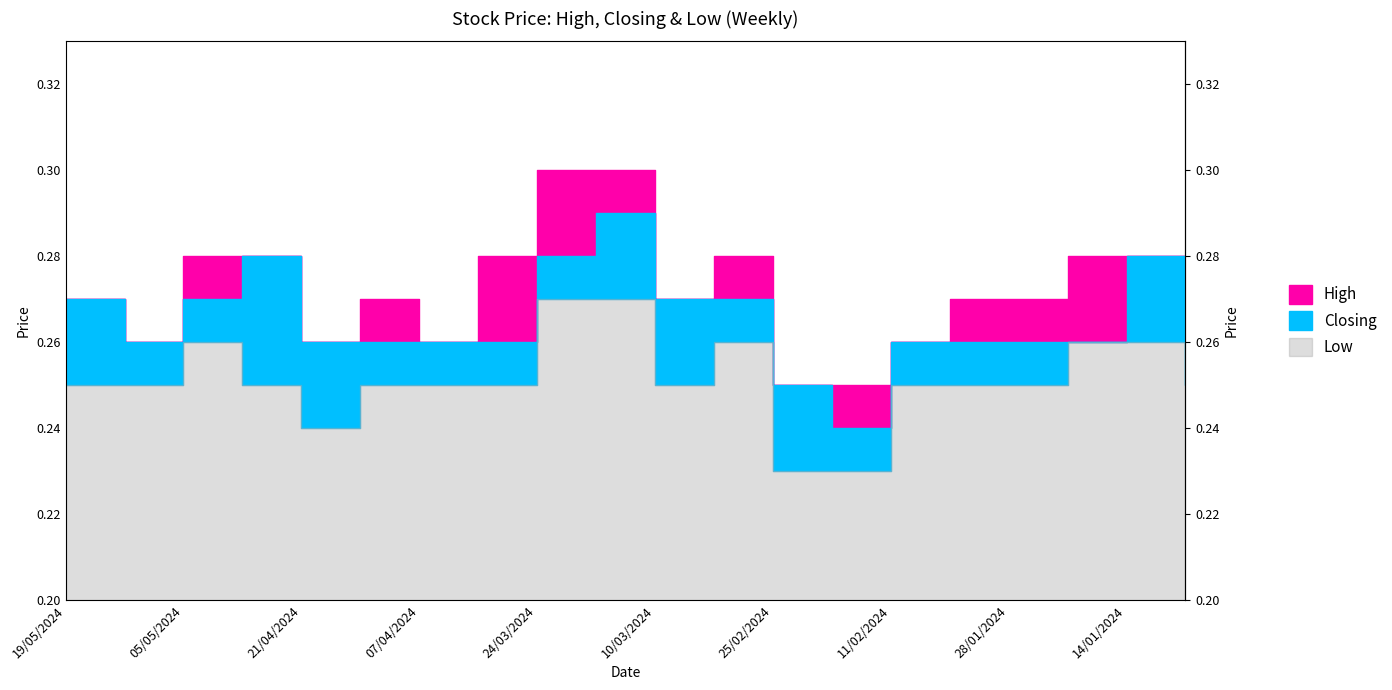

Reading left to right, transcribe all the data shown in this chart.

High: 0.3	0.3	0.3	0.3	0.3	0.3	0.3	0.3	0.3	0.3	0.3	0.3	0.2	0.2	0.3	0.3	0.3	0.3	0.3	0.3
Closing: 0.3	0.3	0.3	0.3	0.3	0.3	0.3	0.3	0.3	0.3	0.3	0.3	0.2	0.2	0.3	0.3	0.3	0.3	0.3	0.3
Low: 0.2	0.2	0.3	0.2	0.2	0.2	0.2	0.2	0.3	0.3	0.2	0.3	0.2	0.2	0.2	0.2	0.2	0.3	0.3	0.2